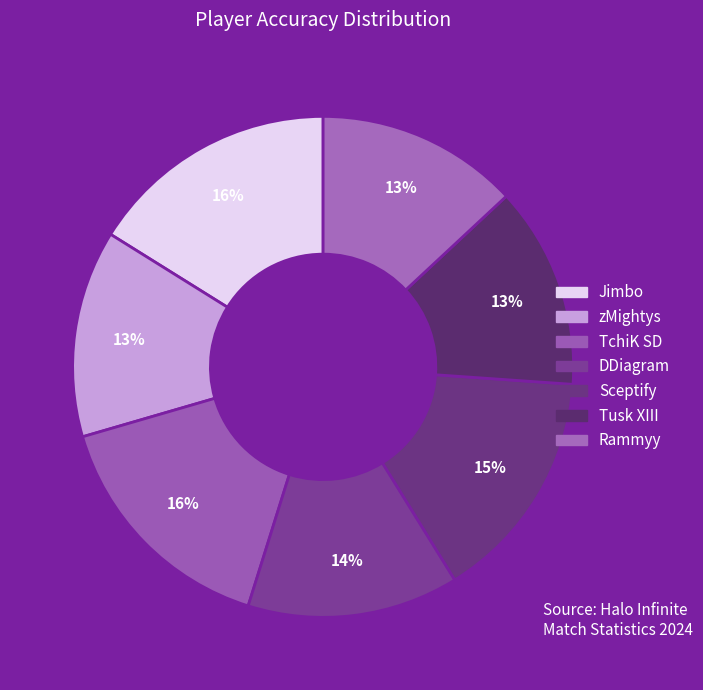

To the nearest percent, what percentage of the pie is TchiK SD?

16%